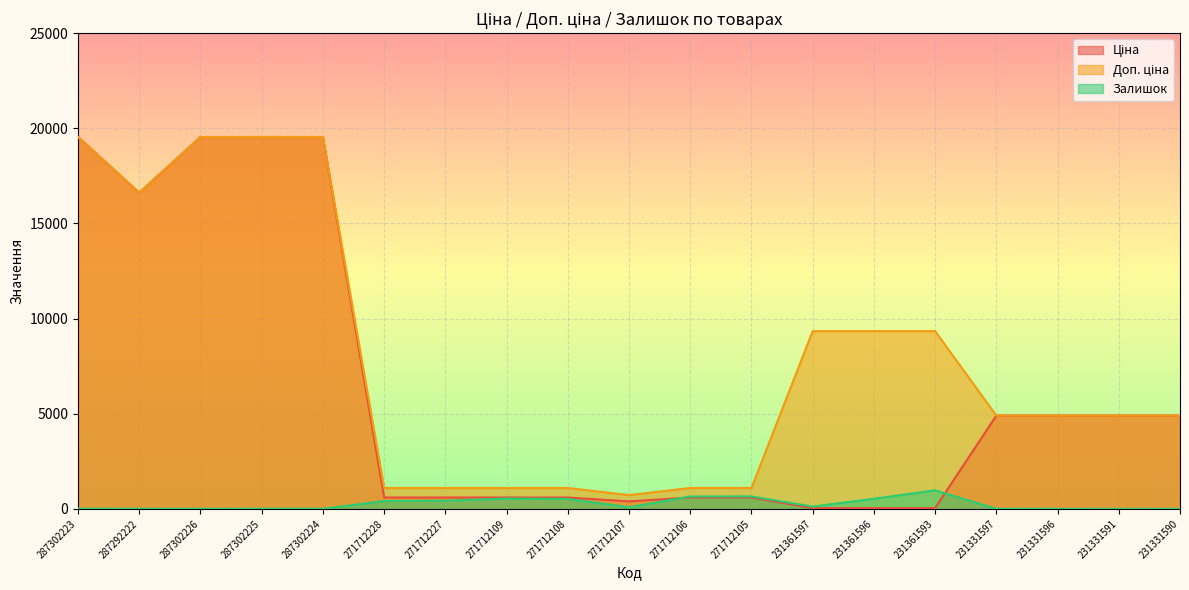

What is the greatest value displayed?

19542.7